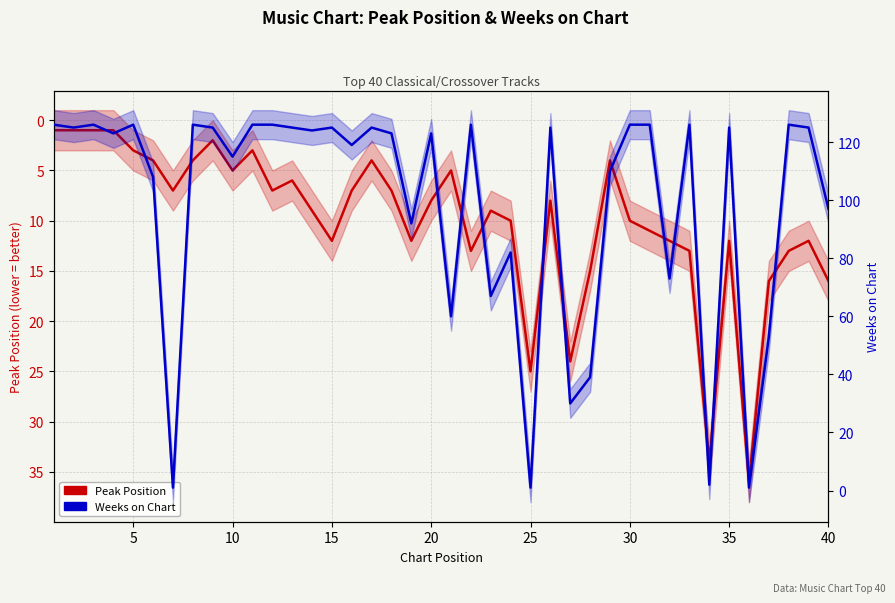

What is the difference between the maximum and second lowest values in the Peak Position series?

35